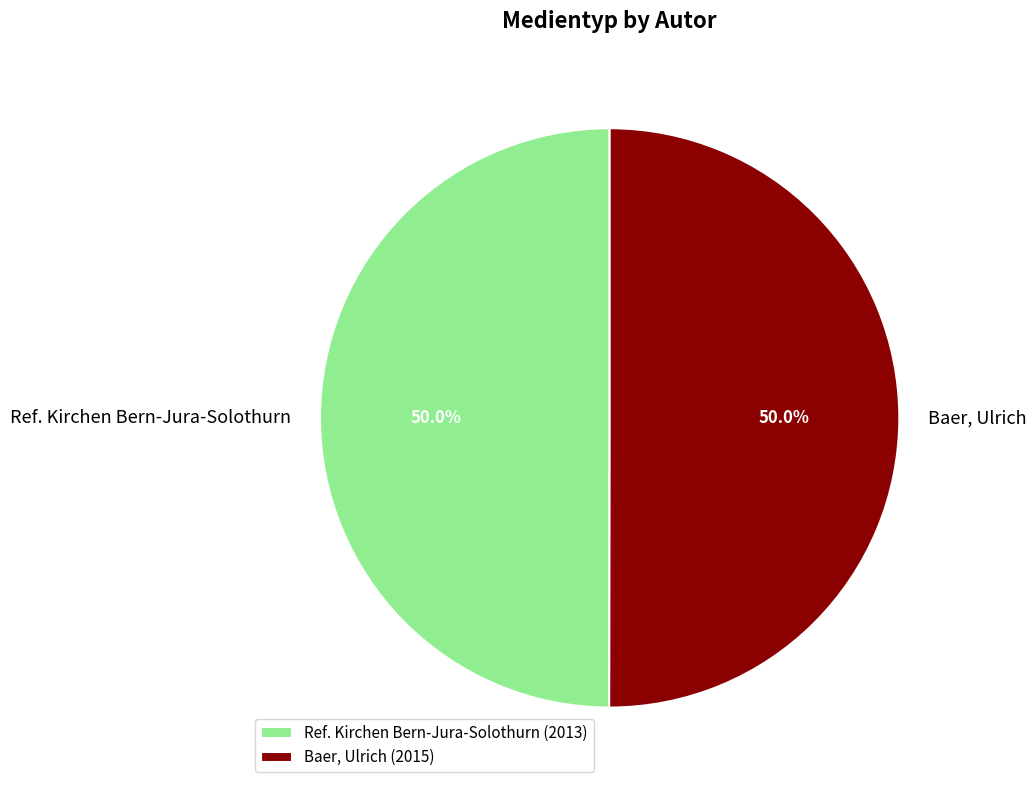

Approximately how many times larger is the value at Ref. Kirchen Bern-Jura-Solothurn compared to Baer, Ulrich?

1.0